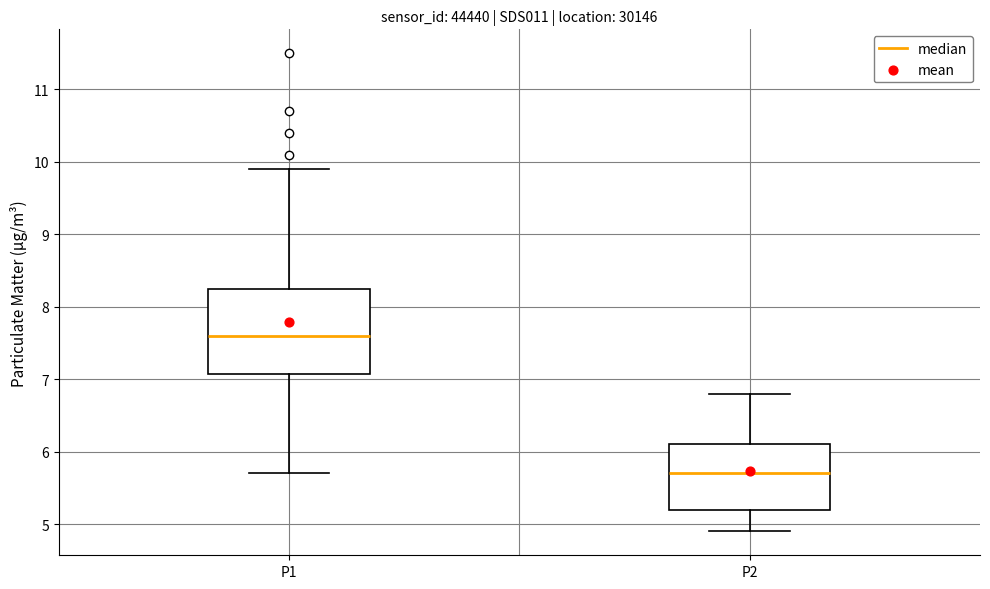

Reading left to right, read every box against the y-axis: the position of its median line, the range the box covers, and the ends of its whiskers. The values are not printed on the chart, so give them approximately, as read against the axis.

P1: median 7.6, box 7.1 to 8.3, whiskers 5.7 to 9.9
P2: median 5.7, box 5.2 to 6.1, whiskers 4.9 to 6.8